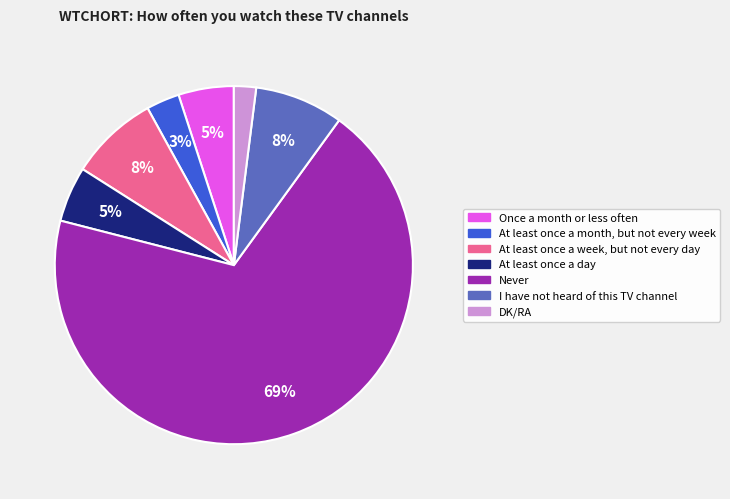

The DK/RA slice represents 2% of the pie. True or false?

True